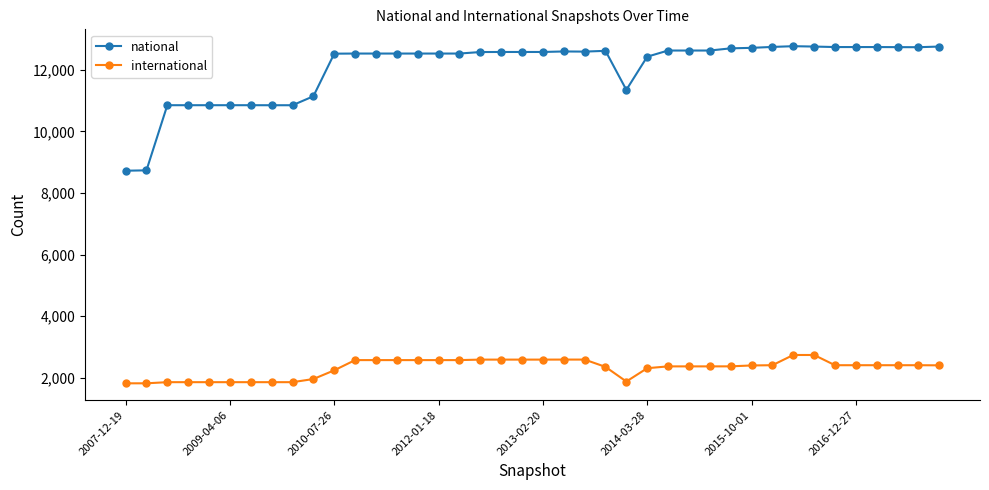

Does the chart display data point markers on the line(s)?

Yes